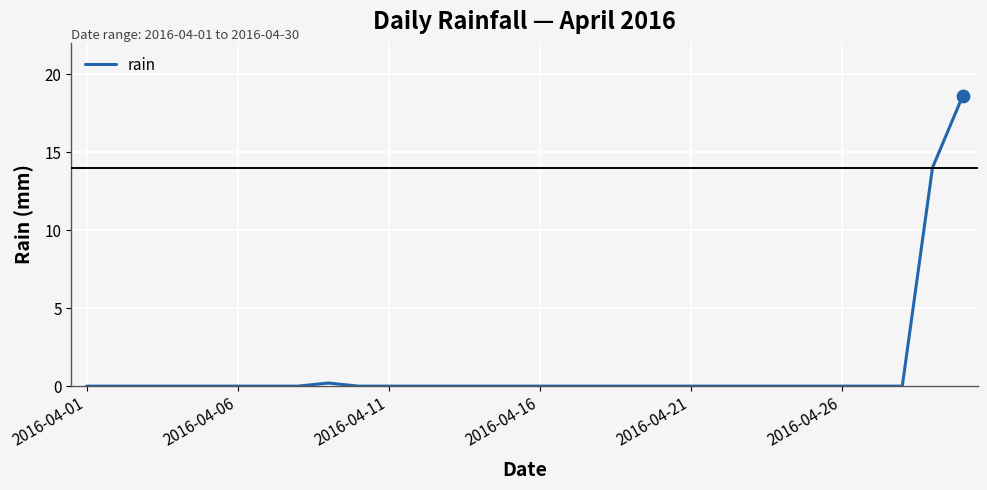

What is the maximum value shown in the chart?

18.6